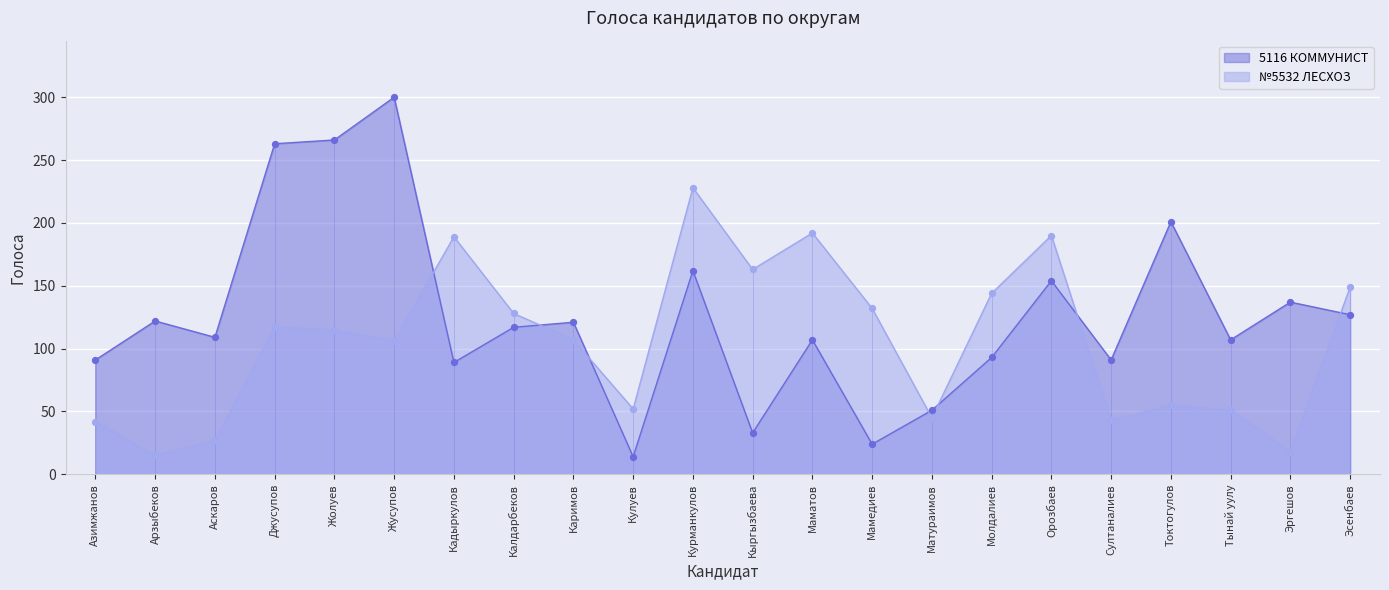

Which series reaches the maximum Y coordinate?

5116 КОММУНИСТ